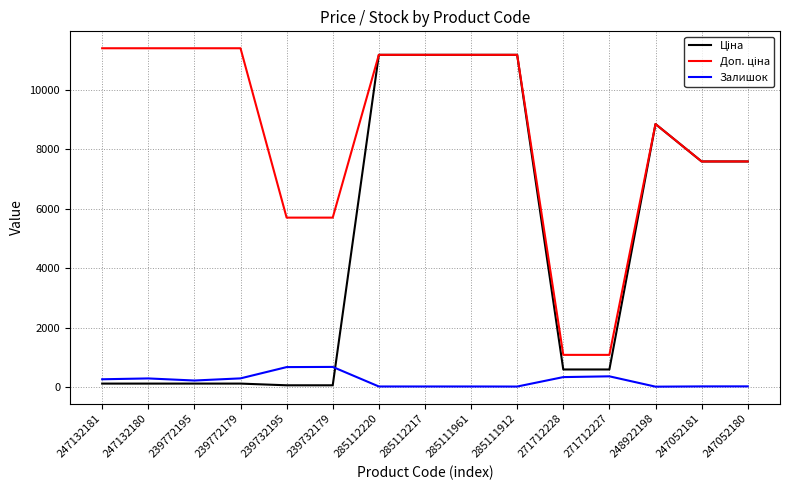

What is the total value across all series at 285112217?

22393.3